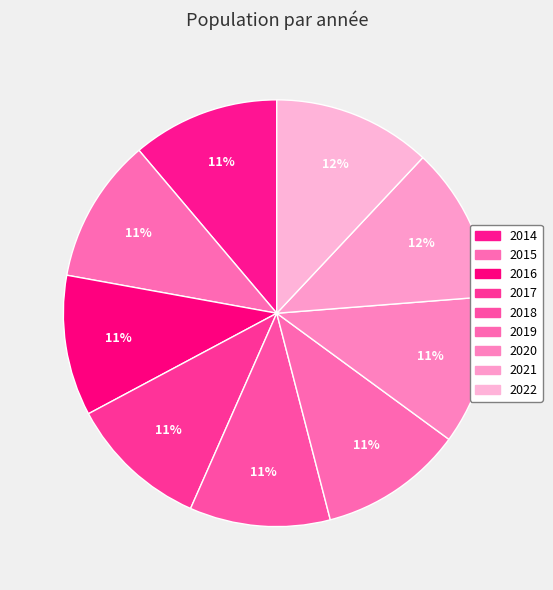

How many segments does this pie chart have?

9